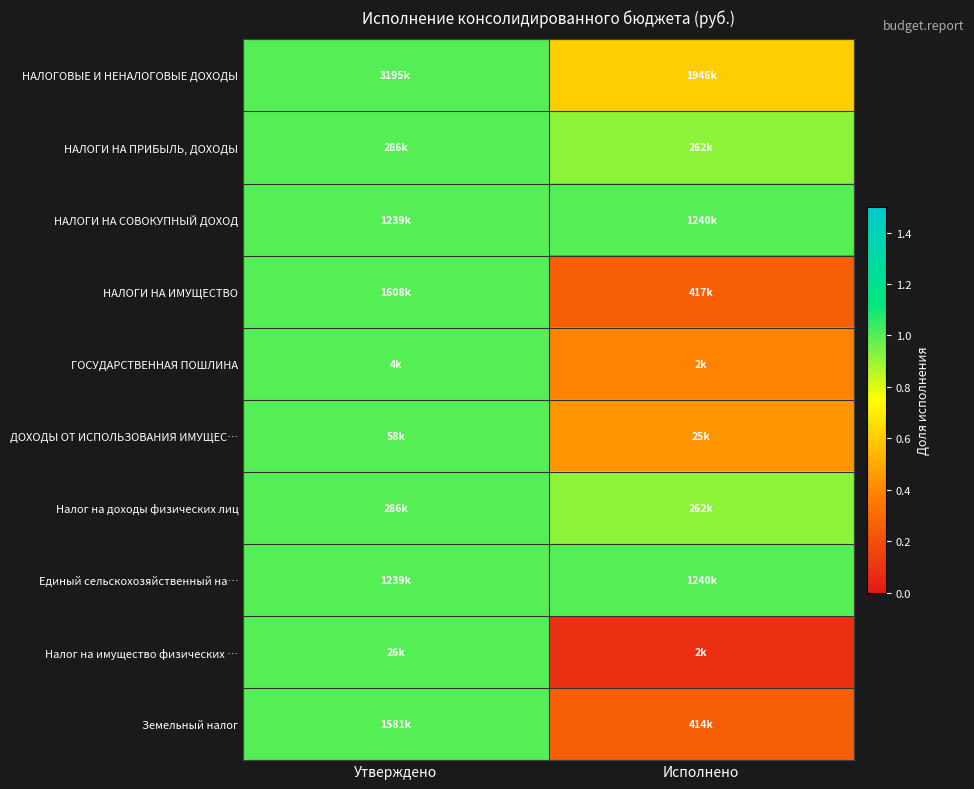

Reading right to left, extract all data points from this chart.

НАЛОГОВЫЕ И НЕНАЛОГОВЫЕ ДОХОДЫ: Исполнено=0.6	Утверждено=1.0
НАЛОГИ НА ПРИБЫЛЬ, ДОХОДЫ: Исполнено=0.9	Утверждено=1.0
НАЛОГИ НА СОВОКУПНЫЙ ДОХОД: Исполнено=1.0	Утверждено=1.0
НАЛОГИ НА ИМУЩЕСТВО: Исполнено=0.3	Утверждено=1.0
ГОСУДАРСТВЕННАЯ ПОШЛИНА: Исполнено=0.4	Утверждено=1.0
ДОХОДЫ ОТ ИСПОЛЬЗОВАНИЯ ИМУЩЕС…: Исполнено=0.4	Утверждено=1.0
Налог на доходы физических лиц: Исполнено=0.9	Утверждено=1.0
Единый сельскохозяйственный на…: Исполнено=1.0	Утверждено=1.0
Налог на имущество физических …: Исполнено=0.1	Утверждено=1.0
Земельный налог: Исполнено=0.3	Утверждено=1.0